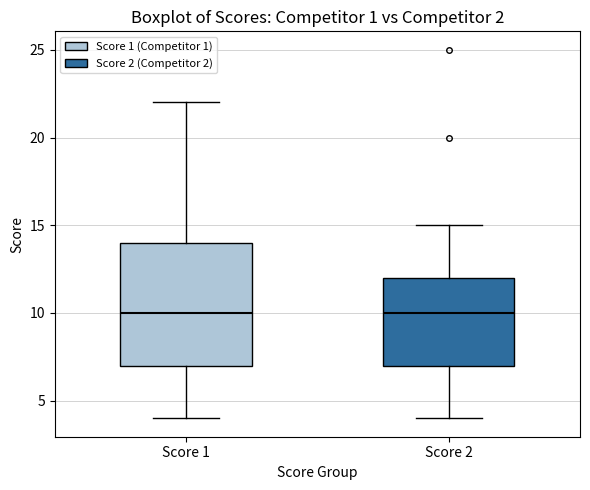

Reading left to right, transcribe this box plot: for each box, give where its median line is, the range the box spans, and where its two whiskers end, as read against the y-axis. The values are not printed on the chart, so give them approximately, as read against the axis.

Score 1: median 10, box 7 to 14, whiskers 4 to 22
Score 2: median 10, box 7 to 12, whiskers 4 to 15